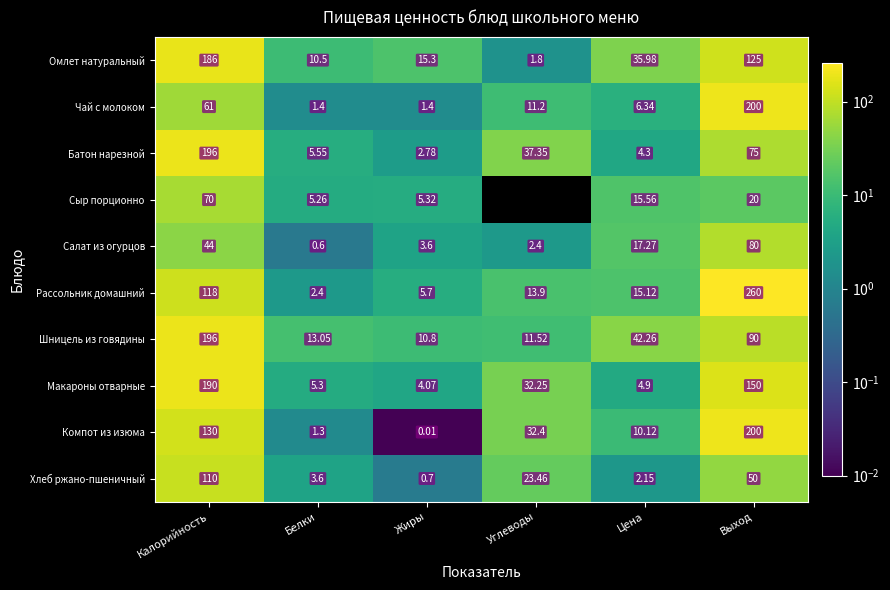

What is the spread (max minus min) of values at Жиры?

15.3